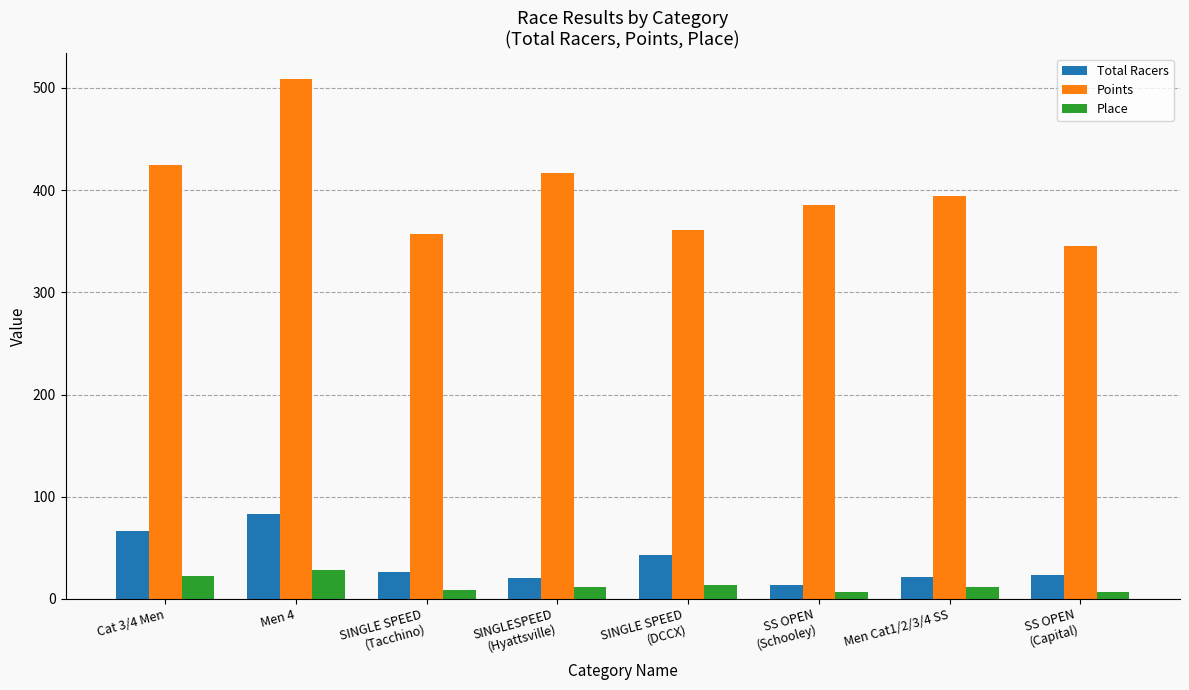

At which category is the sum across all series the highest?

Men 4